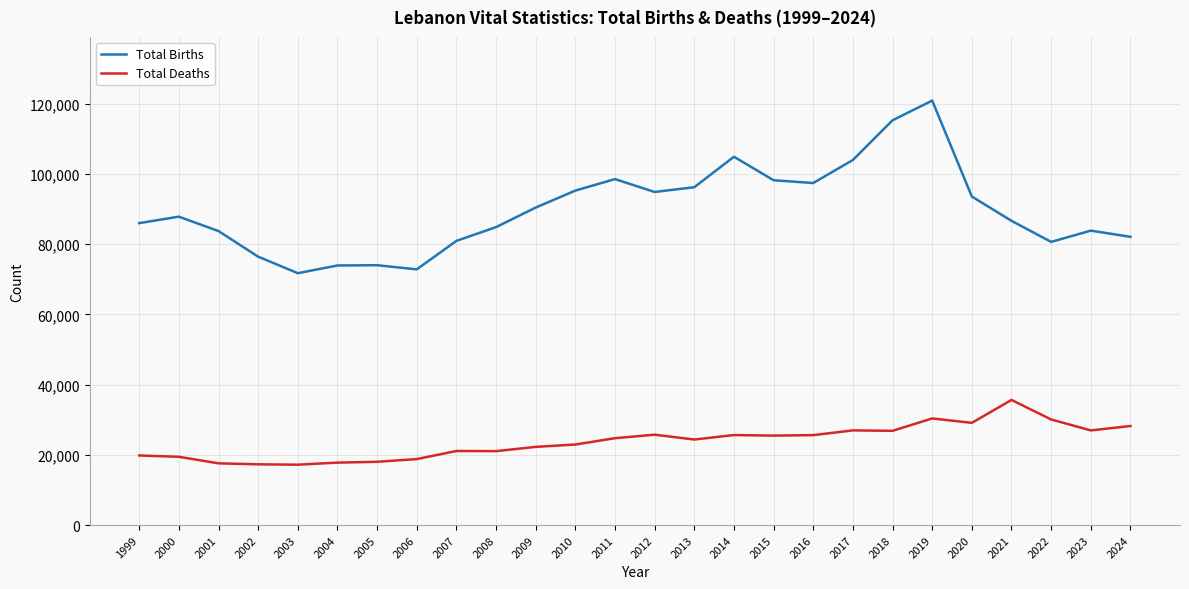

The value of Total Births at 2001 is 83693. True or false?

True